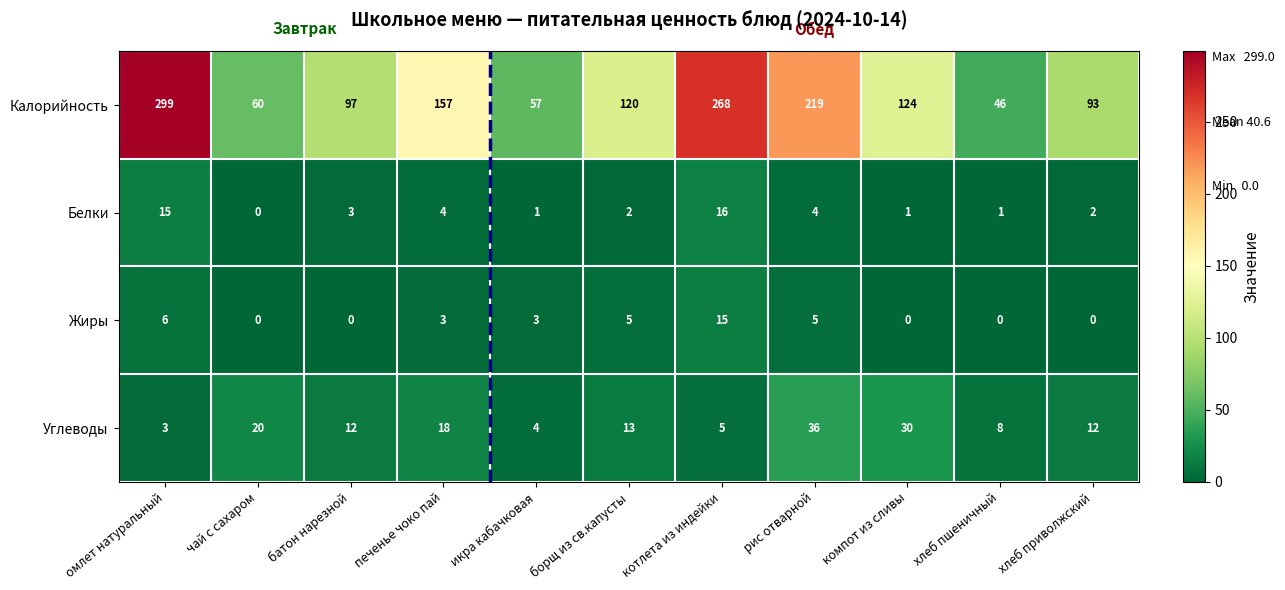

Which series has the largest total across all categories?

Калорийность